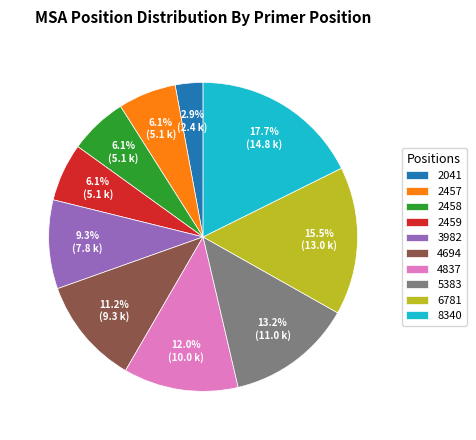

Count the number of slices in the pie.

10